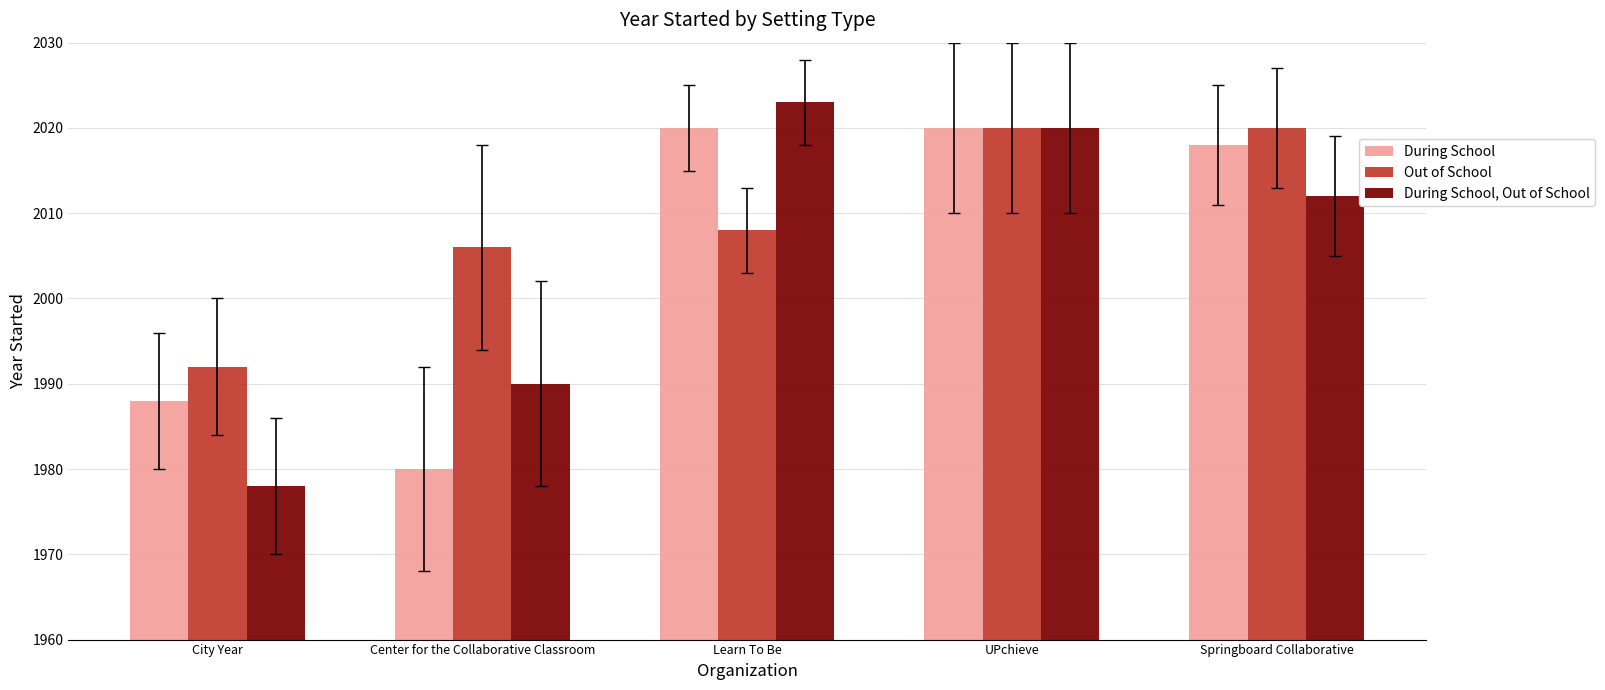

How many data points does each series have?

5